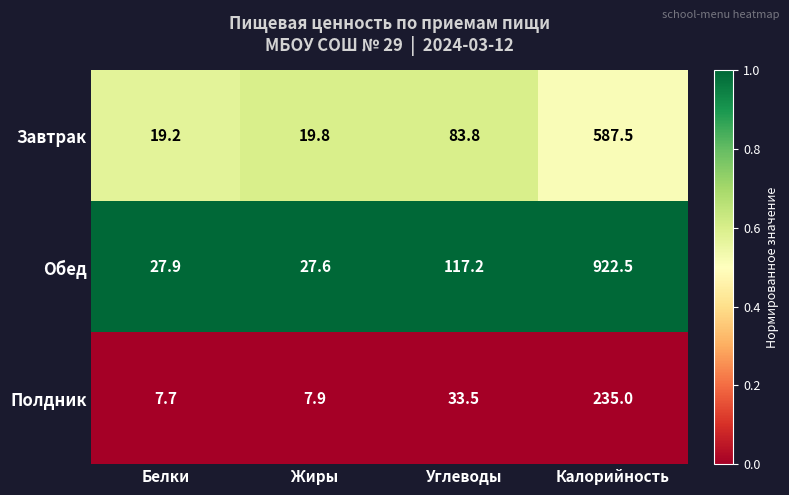

Between Белки and Углеводы, which series saw the biggest shift?

Обед